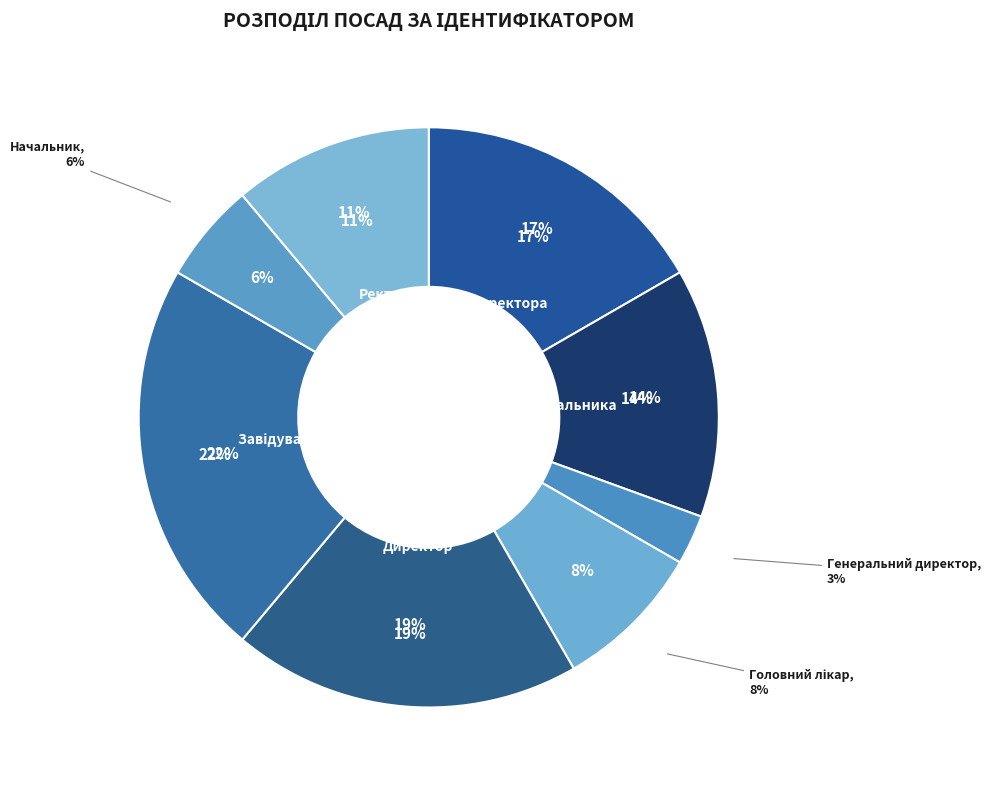

Rank the categories by value from lowest to highest.

Генеральний директор, Начальник, Головний лікар, Ректор, В.о. начальника, В.о. директора, Директор, Завідувач філією